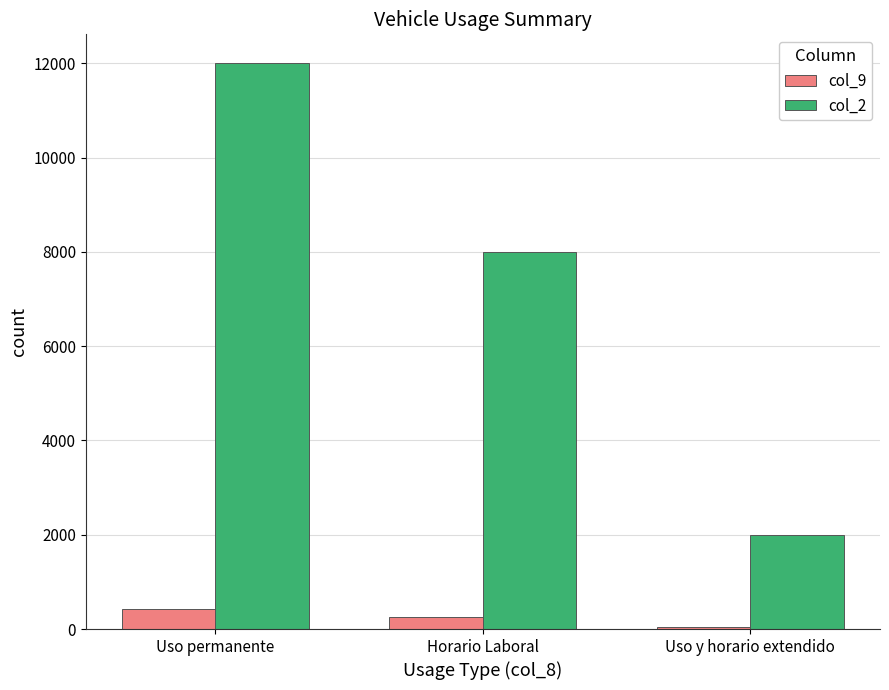

Read the col_2 value at Uso y horario extendido, to the nearest 100.

2000